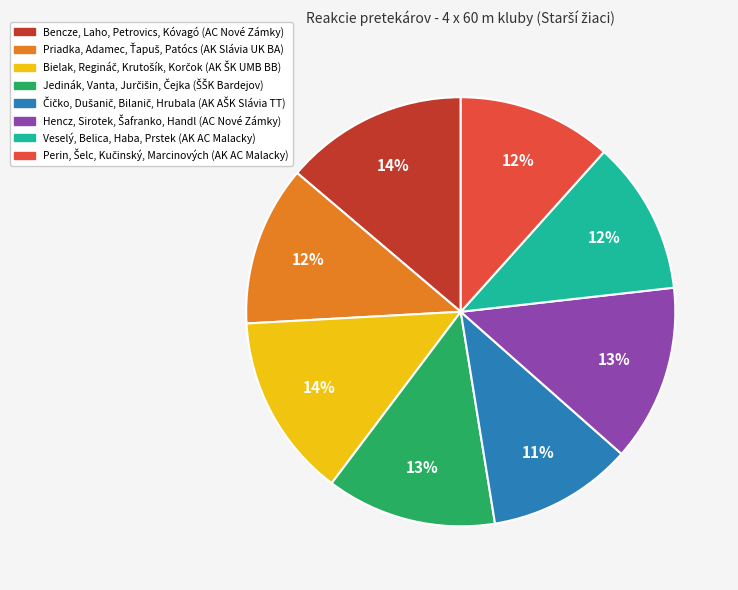

To the nearest percent, what is the difference between the largest and smallest slice percentages?

3%